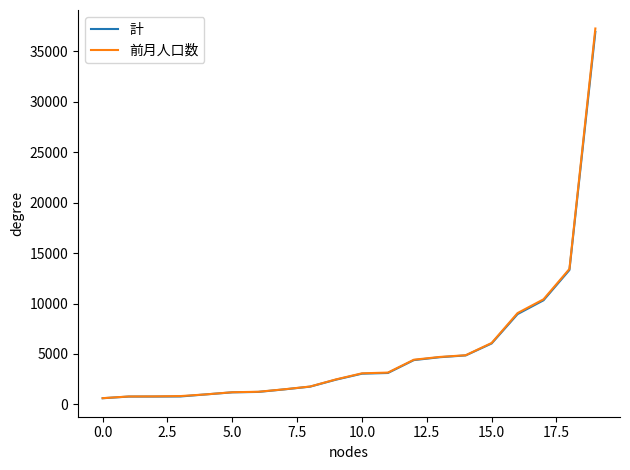

Which series has the widest spread of values?

前月人口数